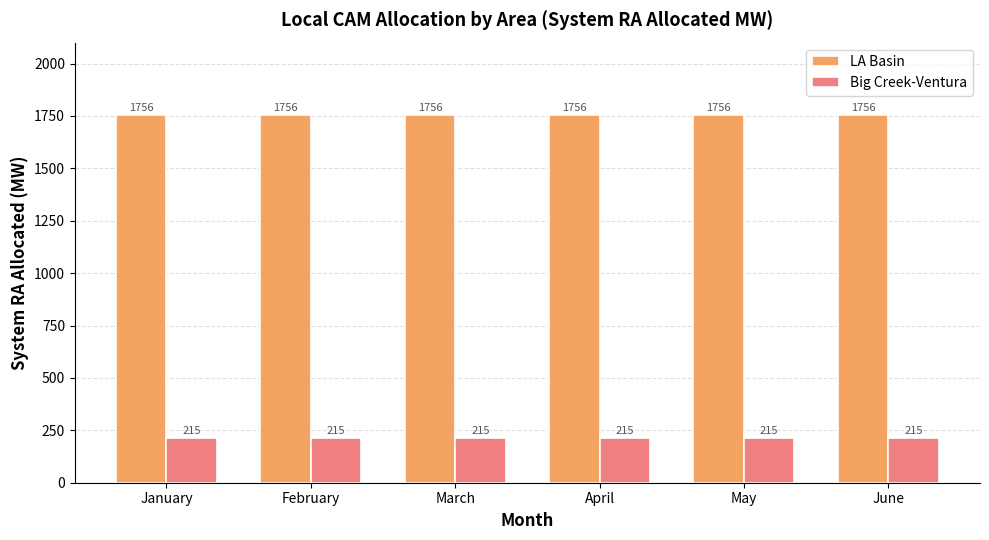

What is the smallest value displayed?

214.6